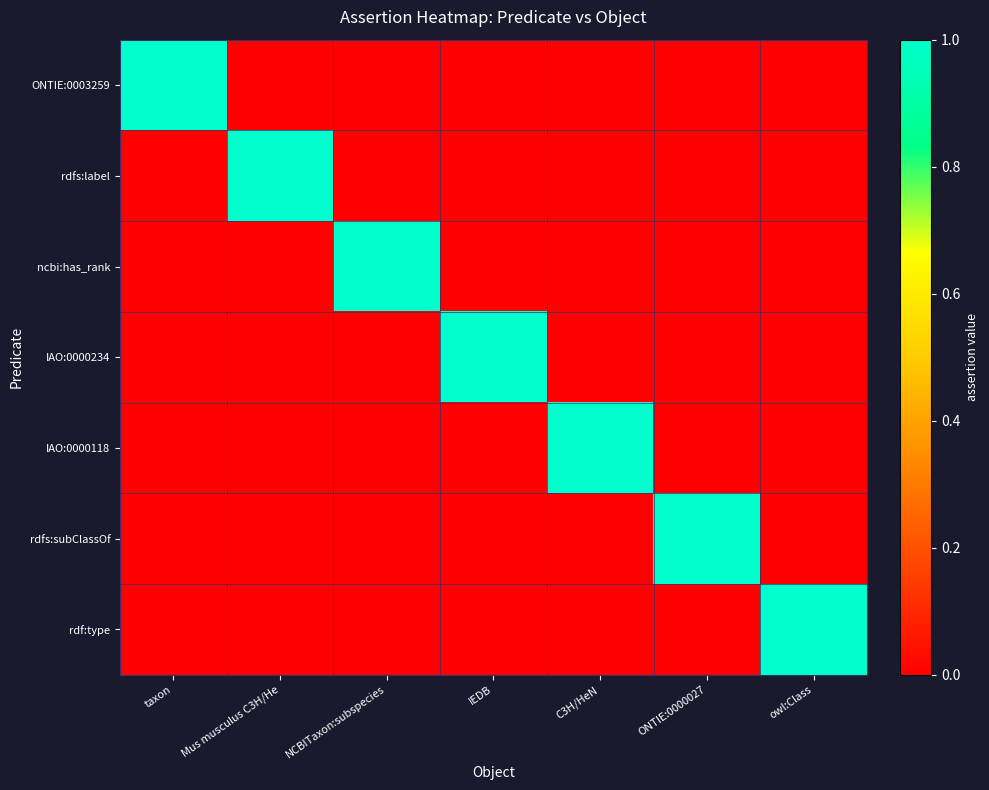

Reading left to right, extract all data points from this chart.

ONTIE:0003259: taxon=1	Mus musculus C3H/He=0	NCBITaxon:subspecies=0	IEDB=0	C3H/HeN=0	ONTIE:0000027=0	owl:Class=0
rdfs:label: taxon=0	Mus musculus C3H/He=1	NCBITaxon:subspecies=0	IEDB=0	C3H/HeN=0	ONTIE:0000027=0	owl:Class=0
ncbi:has_rank: taxon=0	Mus musculus C3H/He=0	NCBITaxon:subspecies=1	IEDB=0	C3H/HeN=0	ONTIE:0000027=0	owl:Class=0
IAO:0000234: taxon=0	Mus musculus C3H/He=0	NCBITaxon:subspecies=0	IEDB=1	C3H/HeN=0	ONTIE:0000027=0	owl:Class=0
IAO:0000118: taxon=0	Mus musculus C3H/He=0	NCBITaxon:subspecies=0	IEDB=0	C3H/HeN=1	ONTIE:0000027=0	owl:Class=0
rdfs:subClassOf: taxon=0	Mus musculus C3H/He=0	NCBITaxon:subspecies=0	IEDB=0	C3H/HeN=0	ONTIE:0000027=1	owl:Class=0
rdf:type: taxon=0	Mus musculus C3H/He=0	NCBITaxon:subspecies=0	IEDB=0	C3H/HeN=0	ONTIE:0000027=0	owl:Class=1